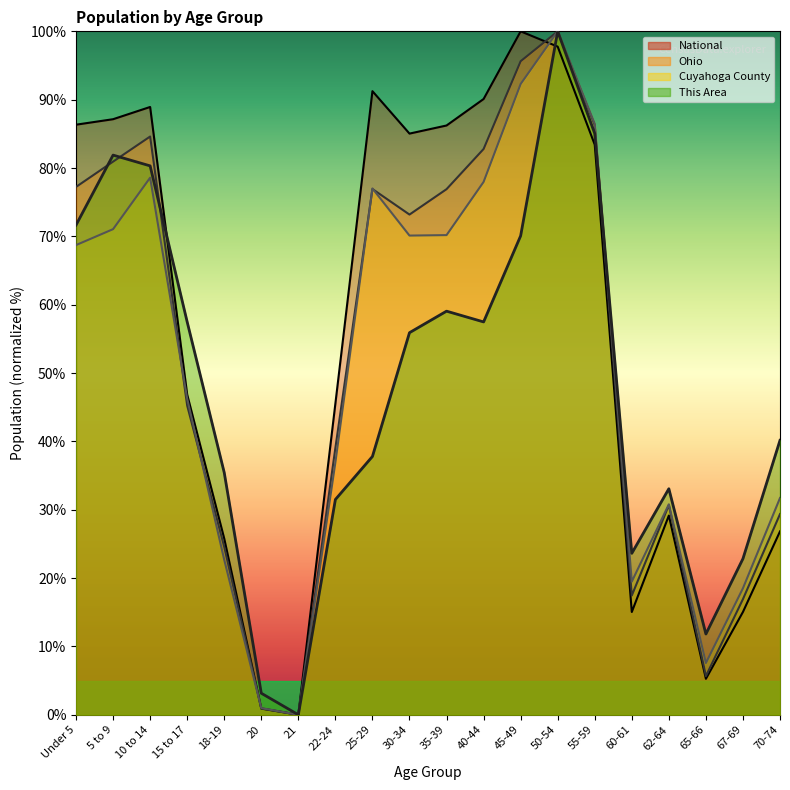

At how many categories does at least one series exceed 30?

15